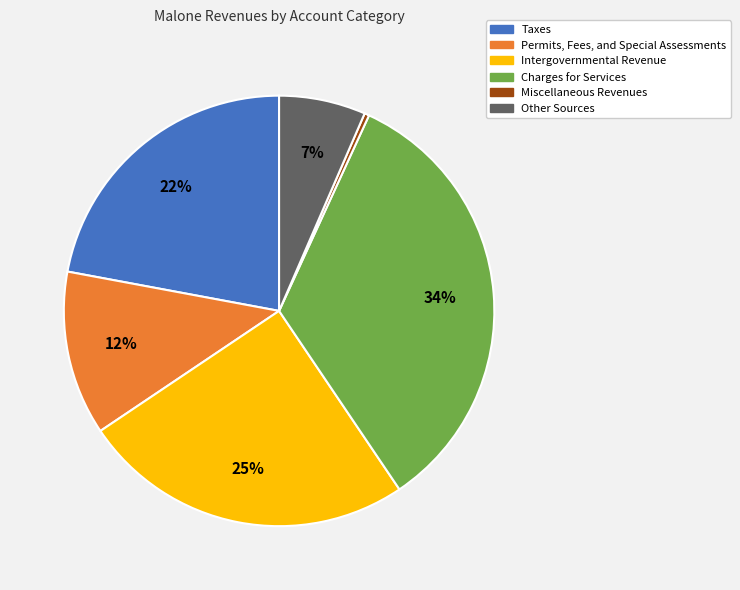

The Intergovernmental Revenue slice represents 35% of the pie. True or false?

False